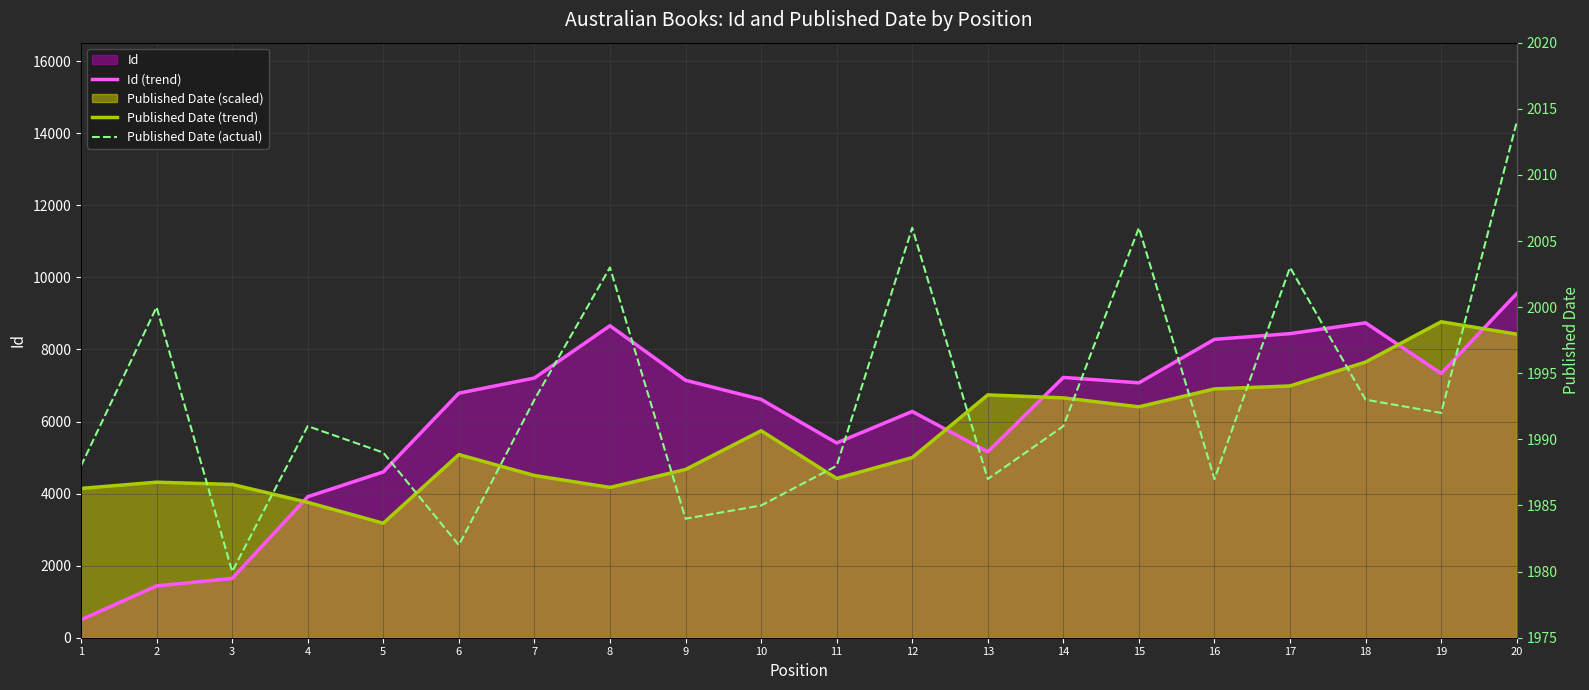

Reading left to right, what are all the values shown in this chart?

Id (trend): 498.3	1438.0	1645.4	3913.0	4601.4	6787.4	7208.2	8659.4	7145.2	6615.2	5406.4	6279.8	5161.0	7224.4	7074.8	8282.0	8439.6	8740.0	7334.5	9553.0
Published Date (trend): 4144.2	4316.8	4254.7	3757.6	3177.6	5083.1	4503.2	4171.8	4668.9	5745.9	4420.4	5000.3	6740.1	6657.2	6408.7	6905.8	6988.6	7651.4	8769.8	8424.6
Published Date (actual): 1988.0	2000.0	1980.0	1991.0	1989.0	1982.0	1993.0	2003.0	1984.0	1985.0	1988.0	2006.0	1987.0	1991.0	2006.0	1987.0	2003.0	1993.0	1992.0	2014.0